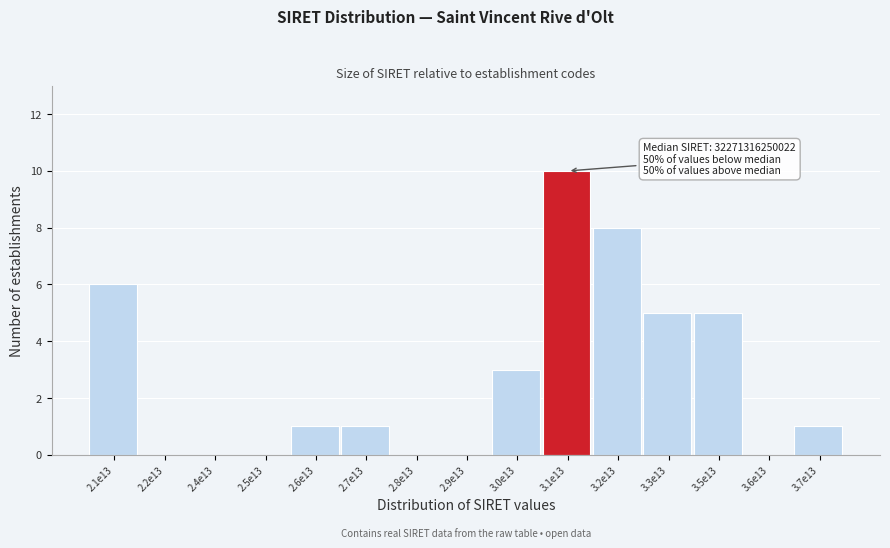

Reading left to right, list all the values displayed in this chart.

2.1e13=6	2.2e13=0	2.4e13=0	2.5e13=0	2.6e13=1	2.7e13=1	2.8e13=0	2.9e13=0	3.0e13=3	3.1e13=10	3.2e13=8	3.3e13=5	3.5e13=5	3.6e13=0	3.7e13=1